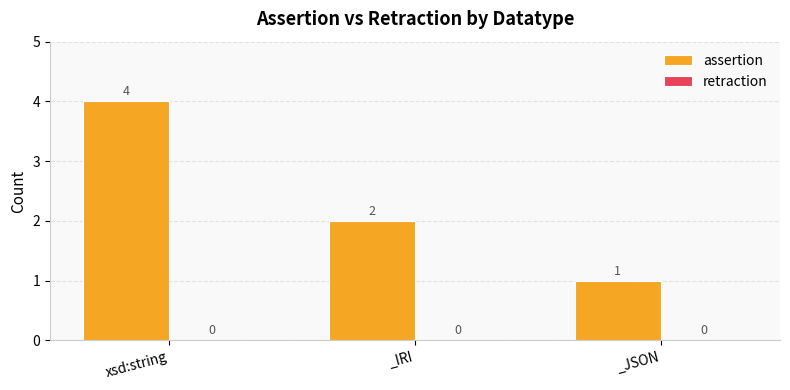

What is the label of the 1st bar from the right?

_JSON